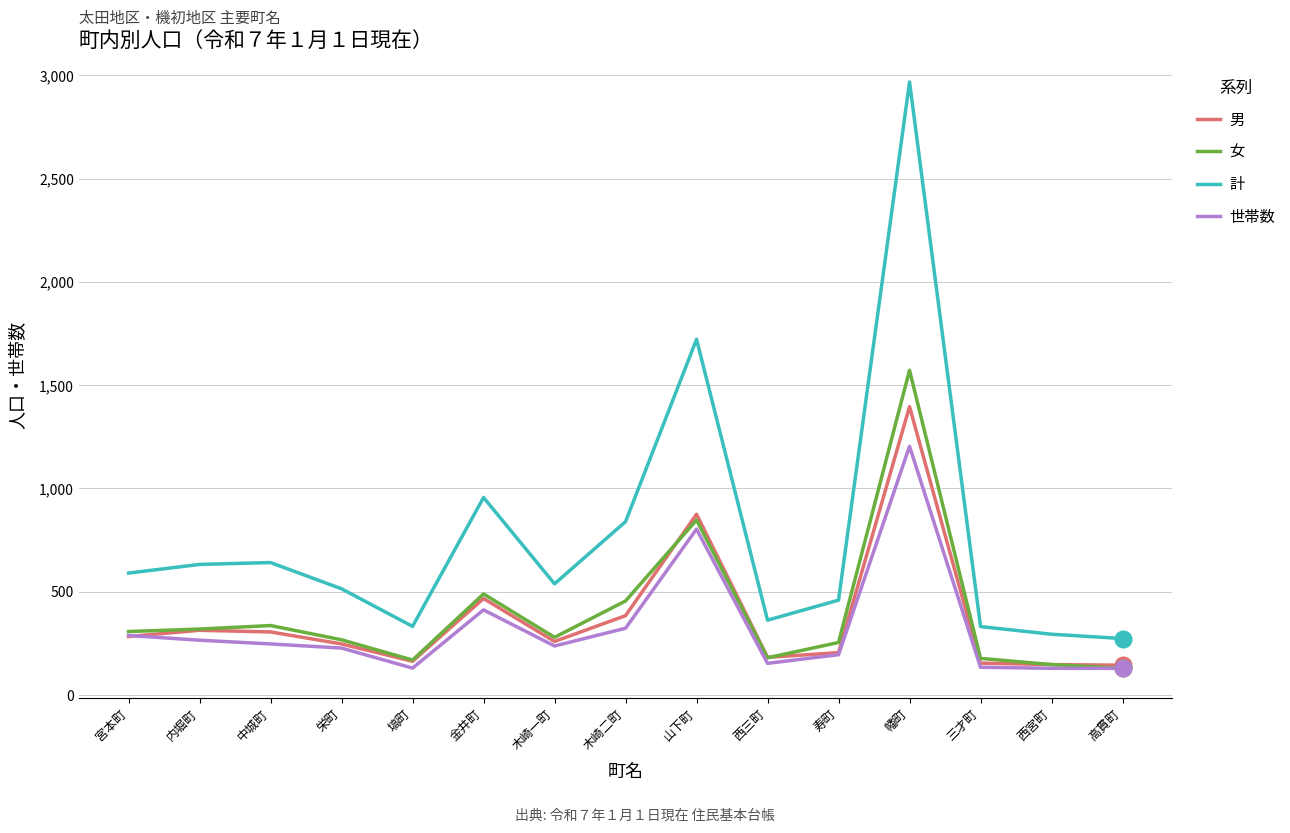

At which category is the sum across all series the highest?

幡町